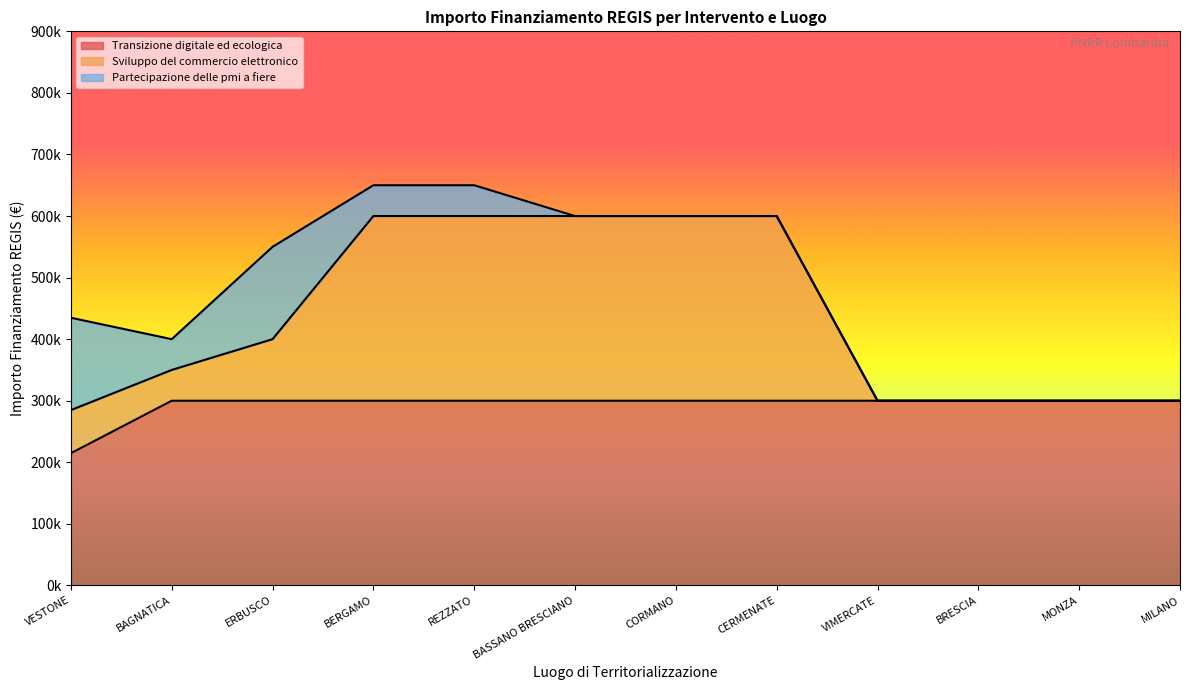

Which category has the highest value across all series?

BERGAMO